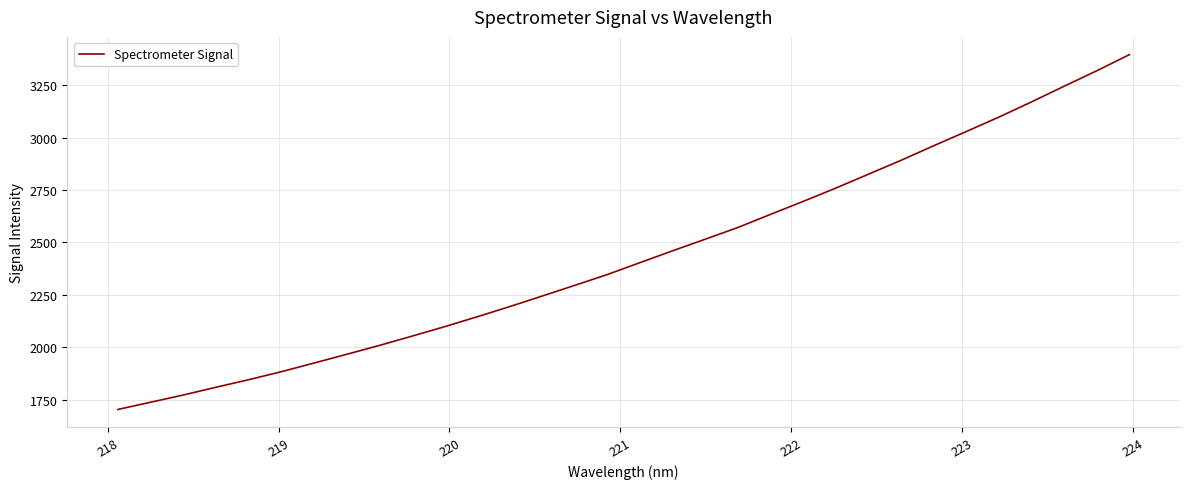

What is the maximum value shown in the chart?

3396.0